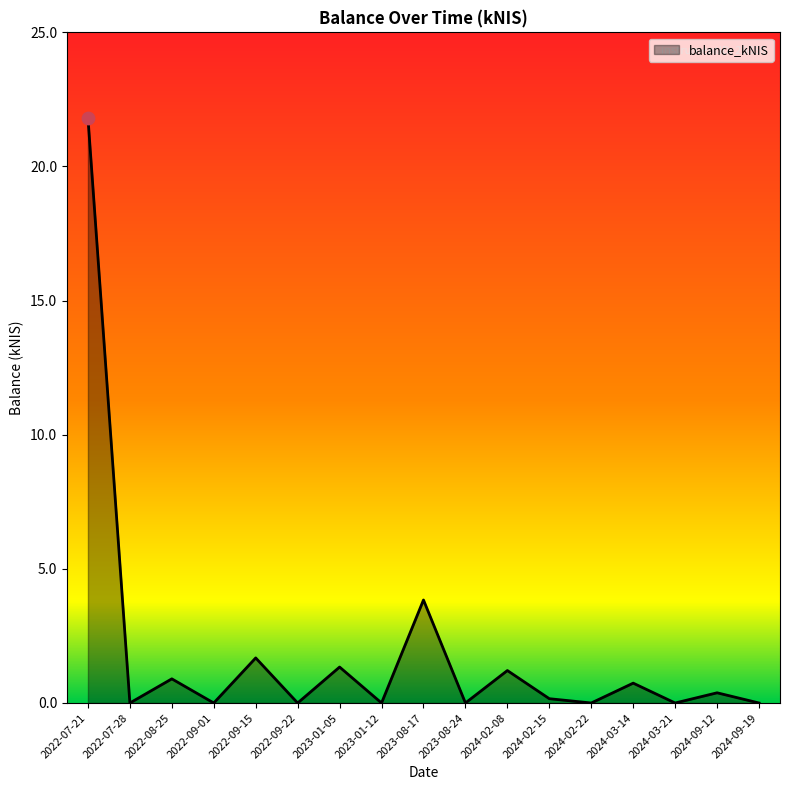

What is the change in value from 2023-08-17 to 2024-09-12?

-3.5